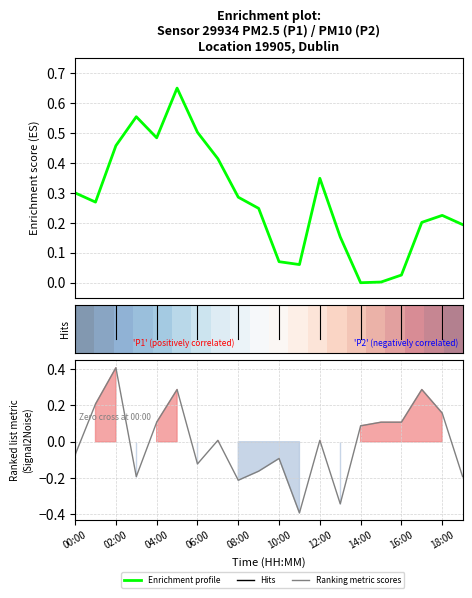

What is the difference between the maximum and second lowest values in the Ranking metric scores series?

0.8